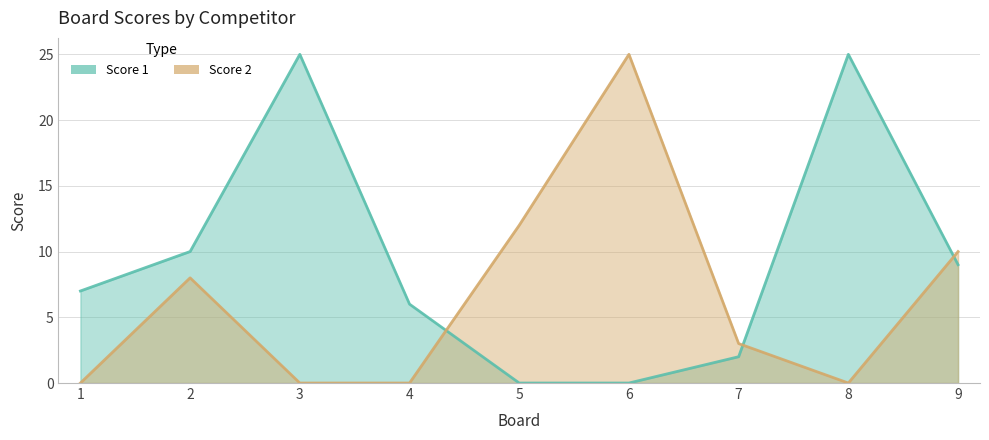

At which label does Score 1 first exceed 7?

2